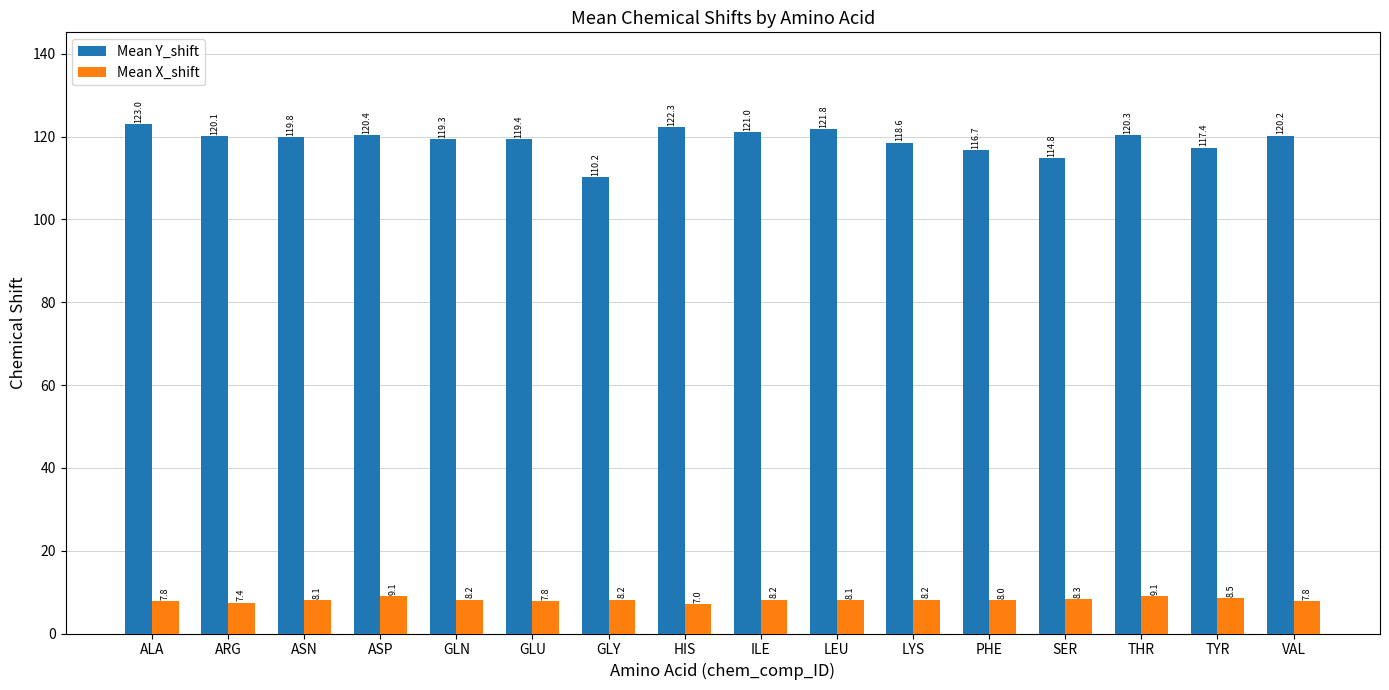

At which label does Mean Y_shift reach its minimum?

GLY